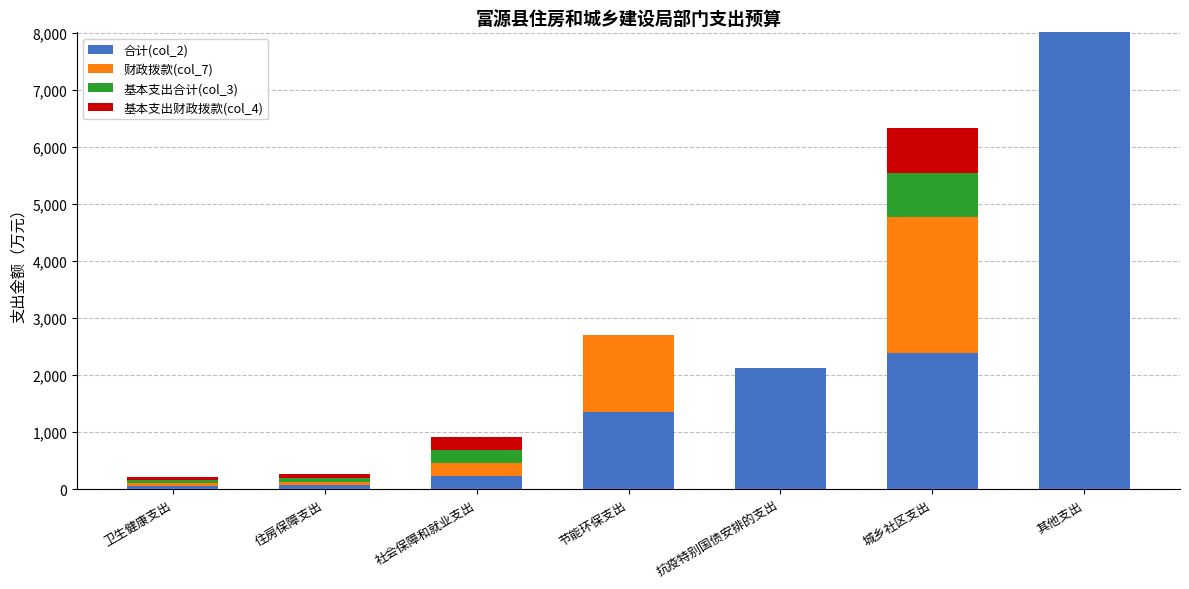

True or false: 合计(col_2) has a value of 228.7 at 社会保障和就业支出.

True